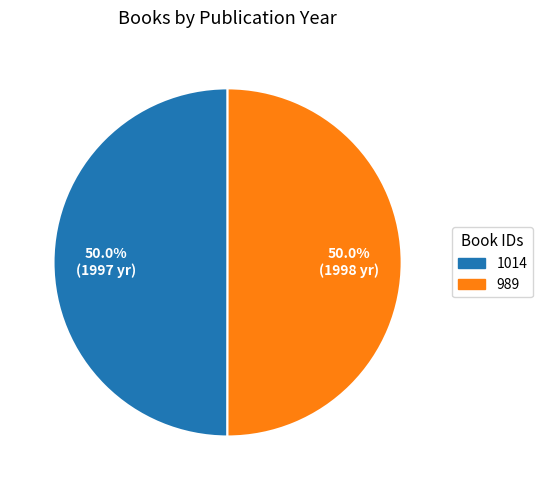

How many slices are in this pie chart?

2